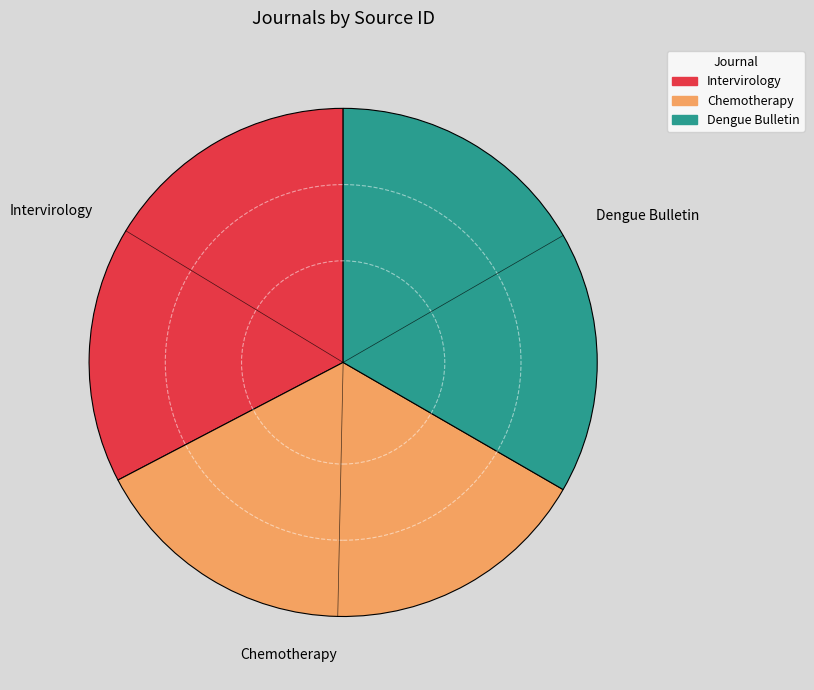

Is the sum of Chemotherapy and Dengue Bulletin greater than half?

Yes